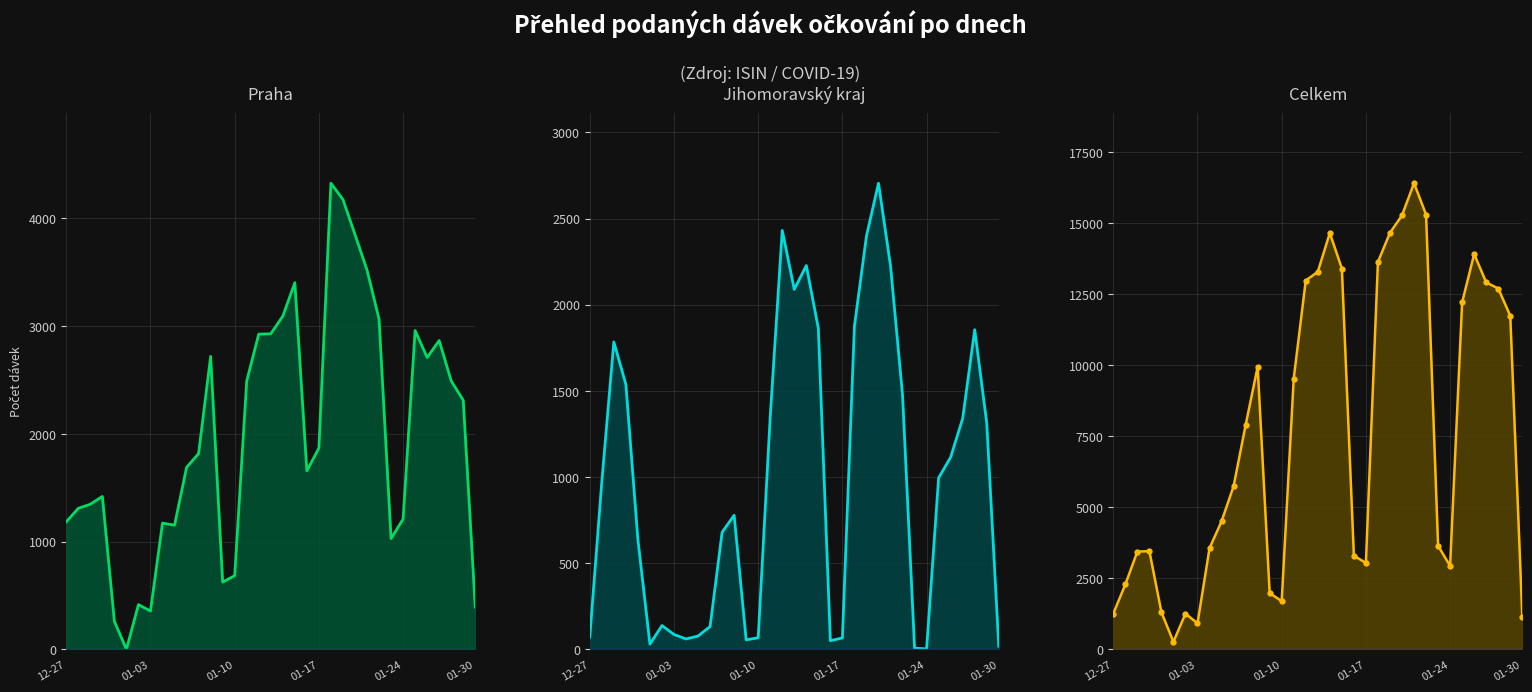

At which category is the sum across all series the highest?

25